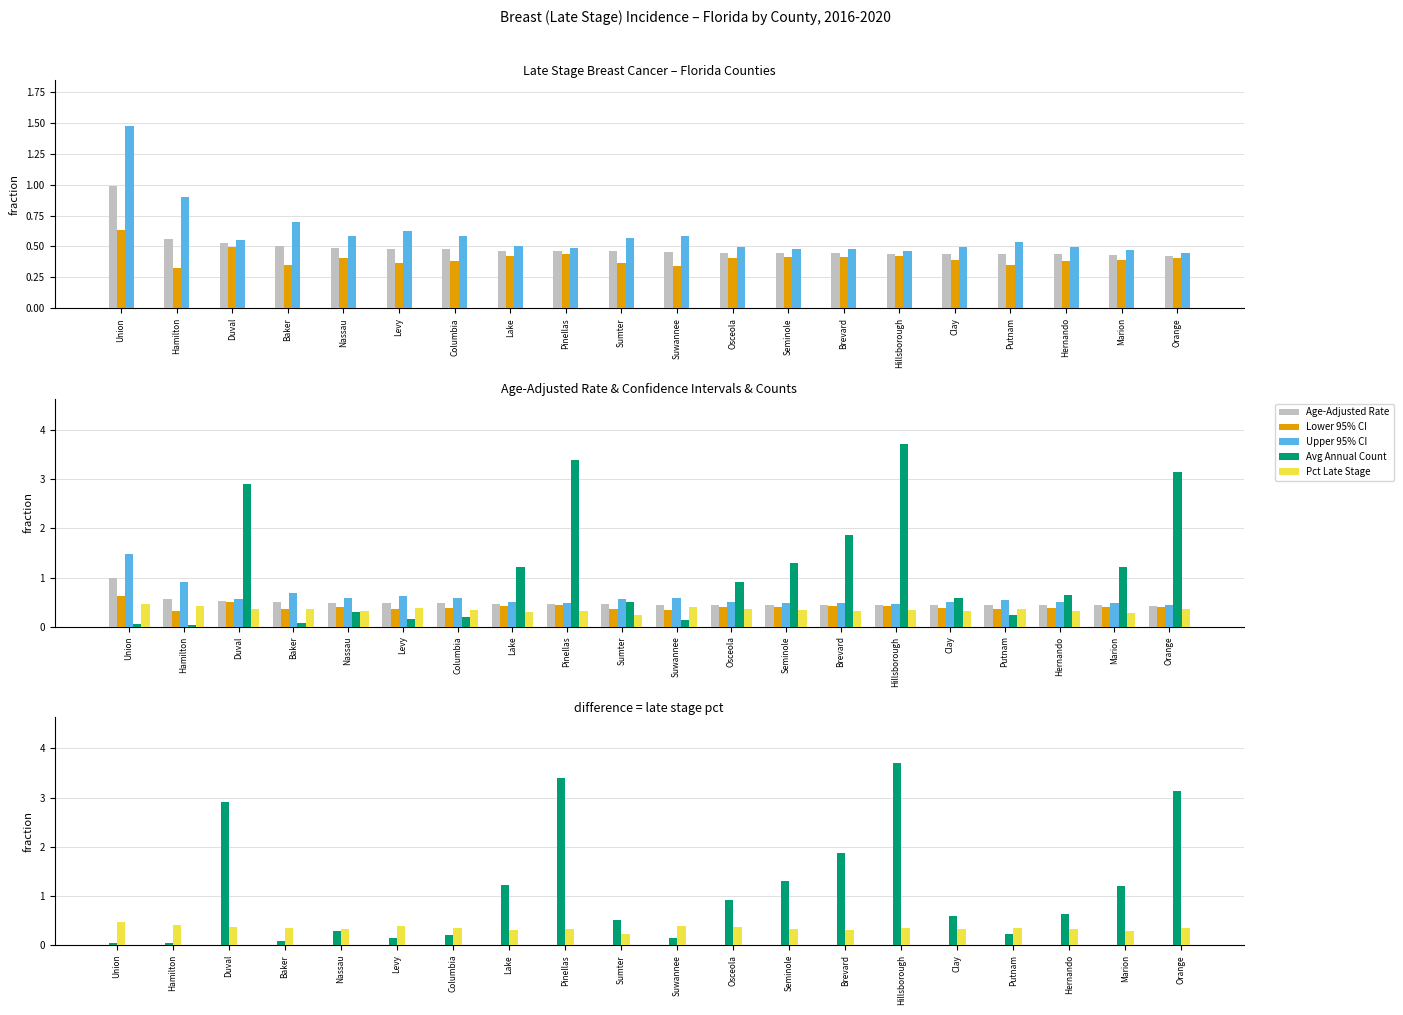

What is the value of the Lower 95% CI bar at the 4th from the left?

0.4